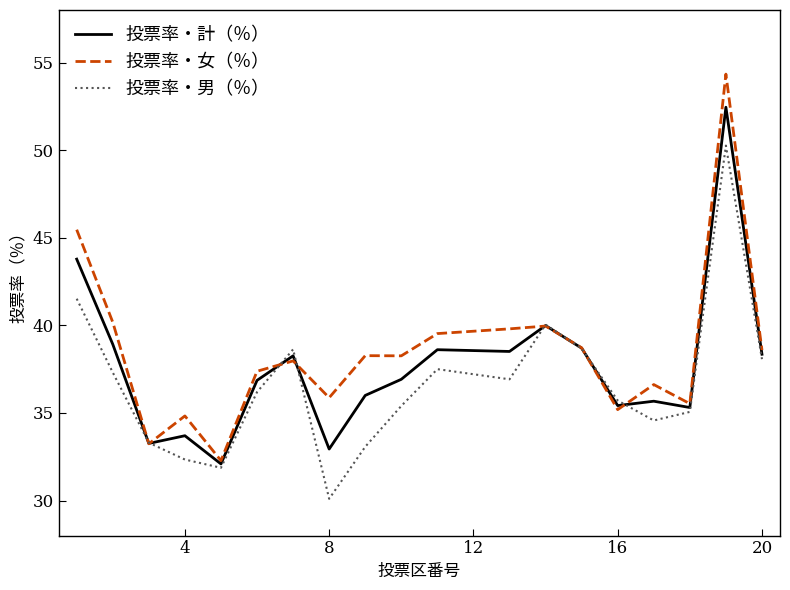

What is the greatest value displayed?

54.3